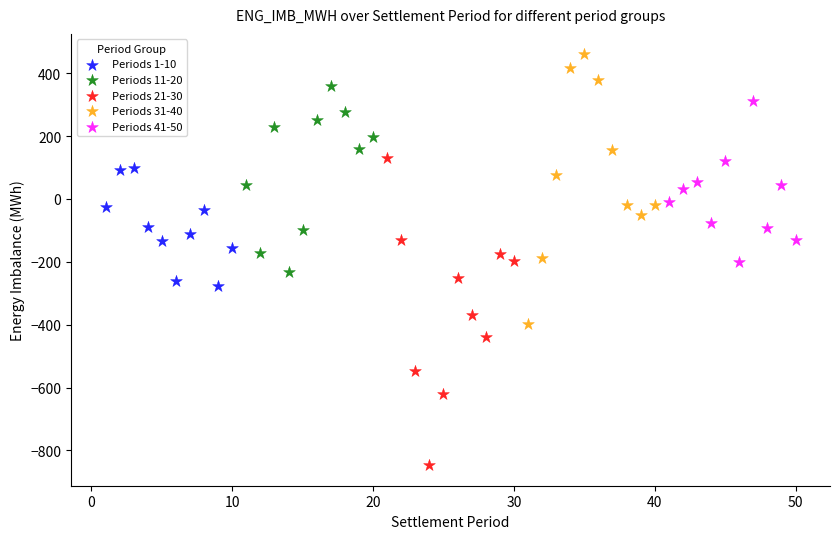

What are all the series names shown in the legend?

Periods 1-10, Periods 11-20, Periods 21-30, Periods 31-40, Periods 41-50